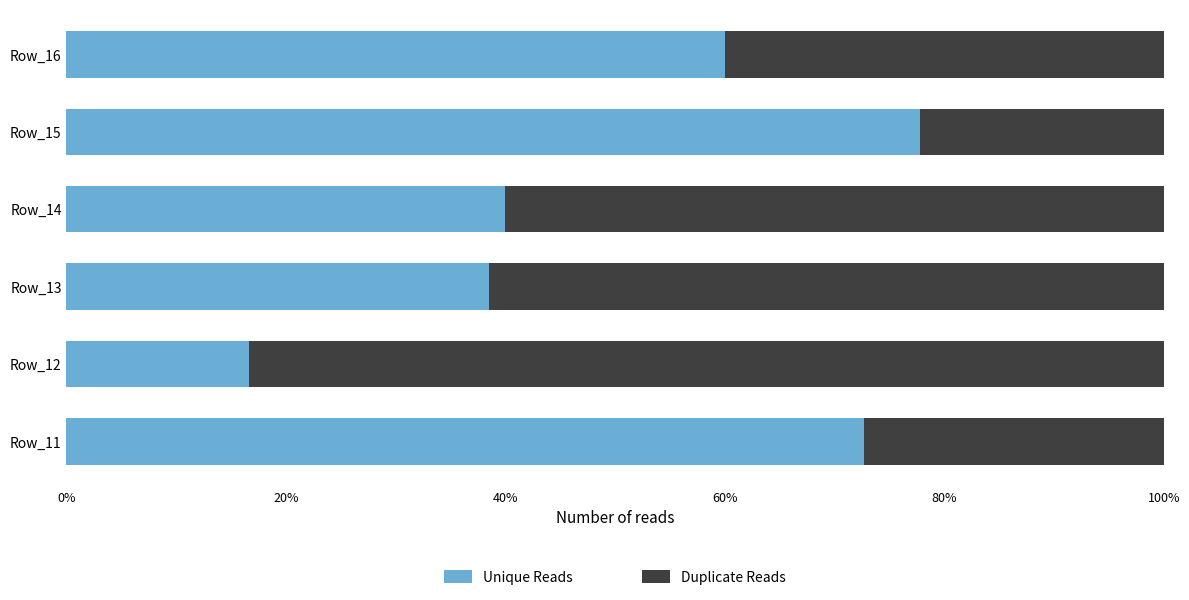

What is the sum of all Unique Reads values?

305.6